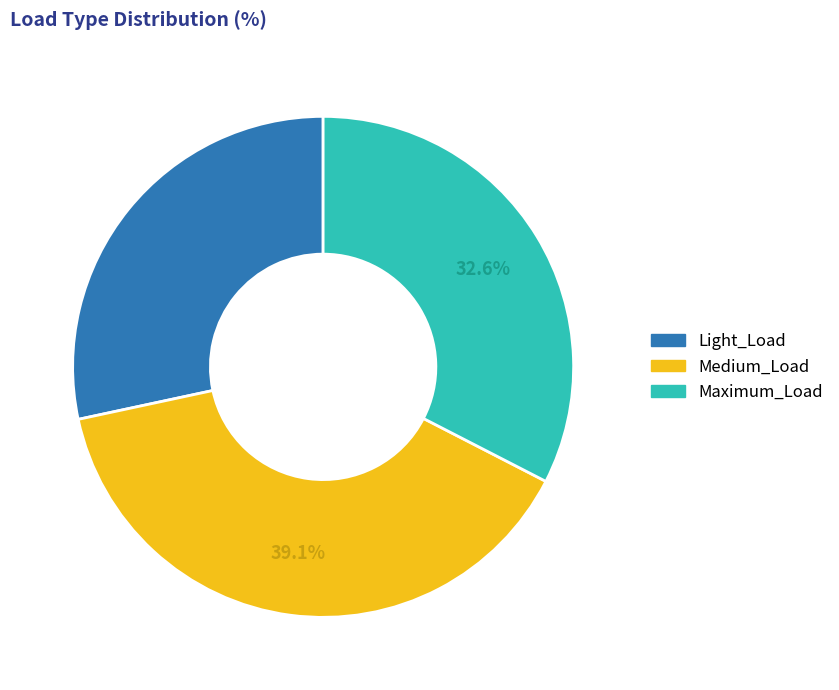

To the nearest percent, what is the difference between the largest and smallest slice percentages?

11%